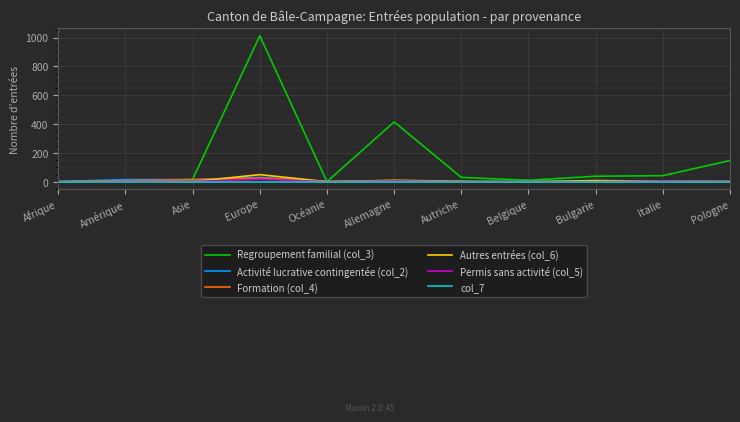

What is the difference between the highest and lowest values at Asie?

16